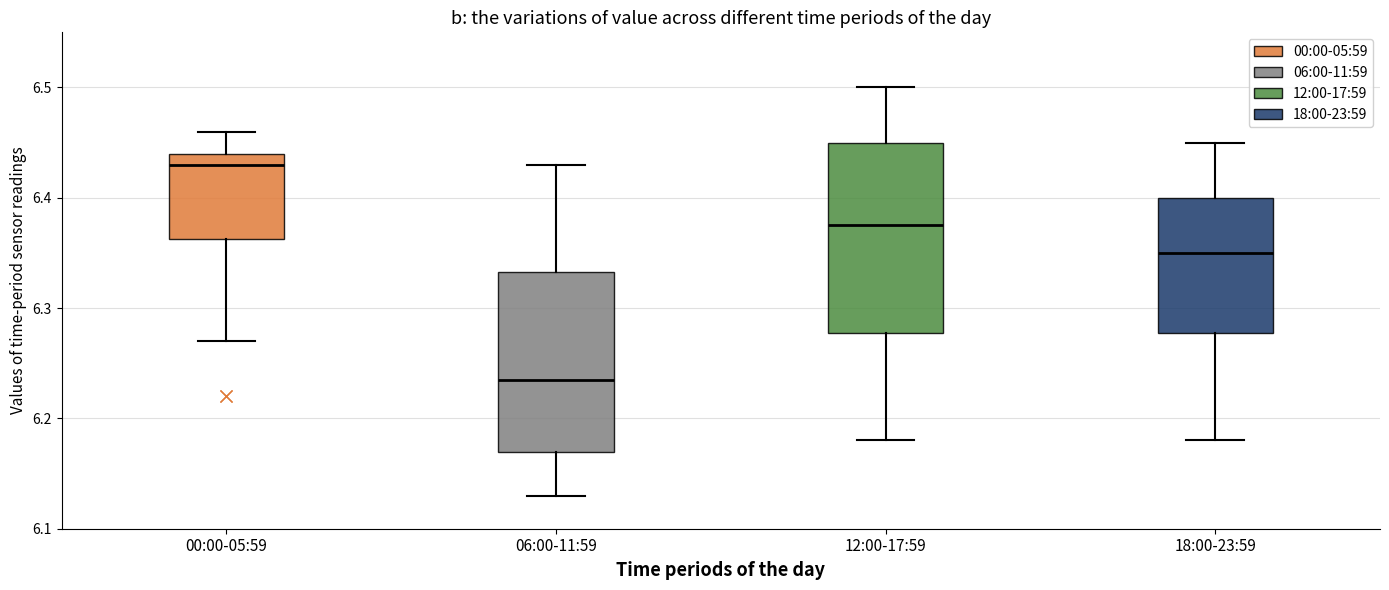

Reading left to right, transcribe this box plot: for each box, give where its median line is, the range the box spans, and where its two whiskers end, as read against the y-axis. The values are not printed on the chart, so give them approximately, as read against the axis.

00:00-05:59: median 6.43, box 6.36 to 6.44, whiskers 6.27 to 6.46
06:00-11:59: median 6.24, box 6.17 to 6.33, whiskers 6.13 to 6.43
12:00-17:59: median 6.38, box 6.28 to 6.45, whiskers 6.18 to 6.50
18:00-23:59: median 6.35, box 6.28 to 6.40, whiskers 6.18 to 6.45